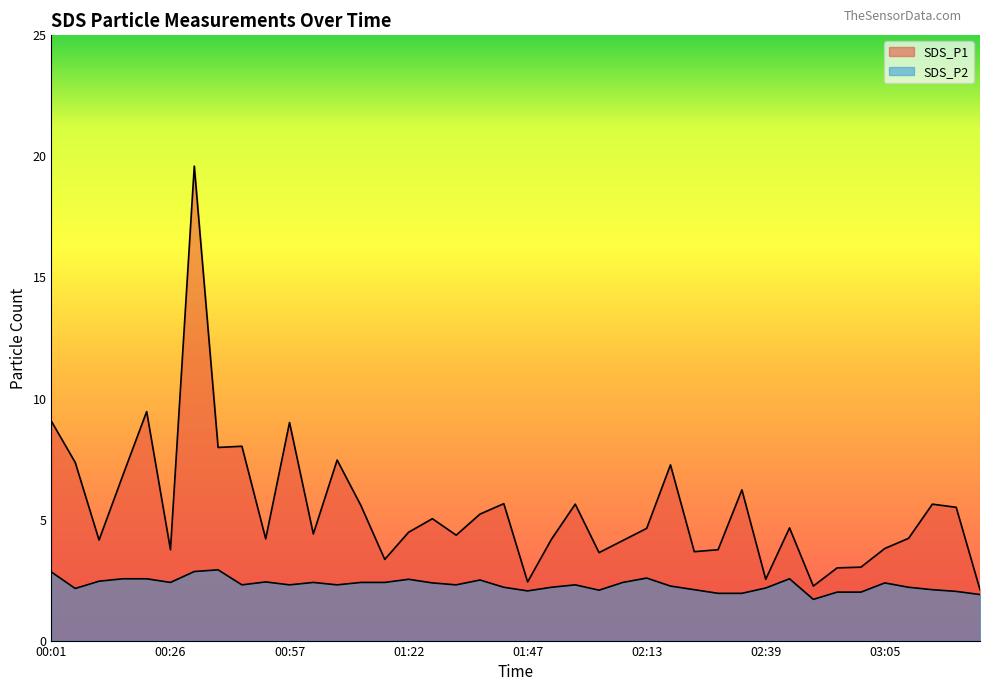

How many lines are shown in the chart?

2